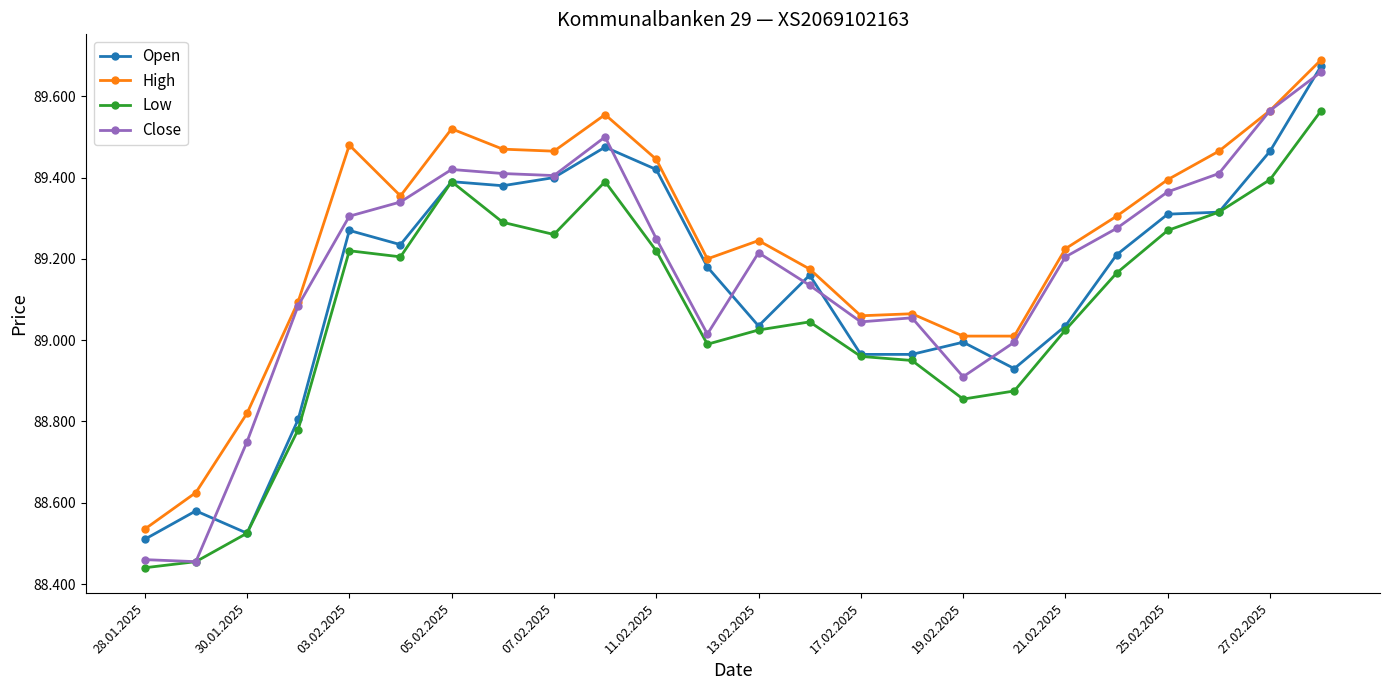

How many interior local valleys does the Open series have?

5